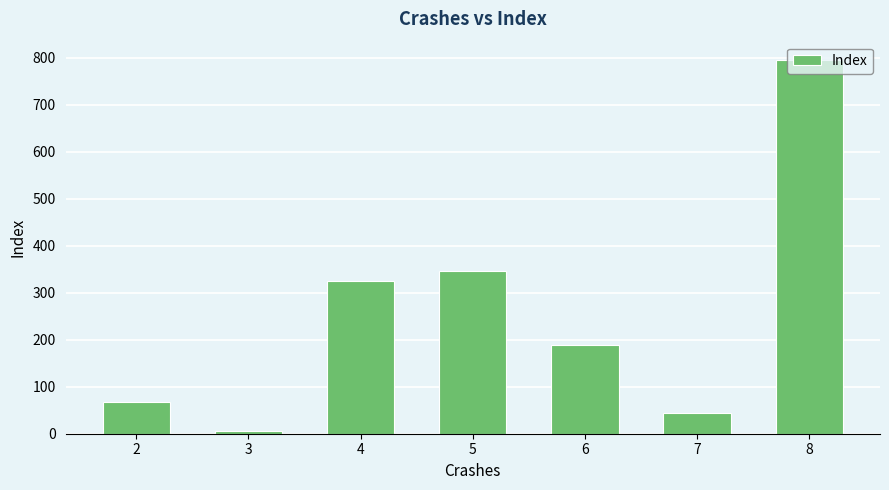

What is the sum of the values at 3 and 7?

49